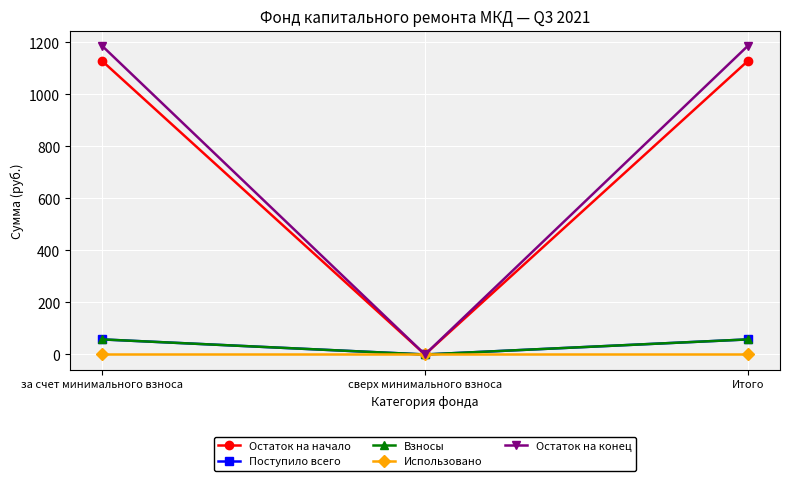

List the series in order of their peak value, highest first.

Остаток на конец, Остаток на начало, Поступило всего, Взносы, Использовано